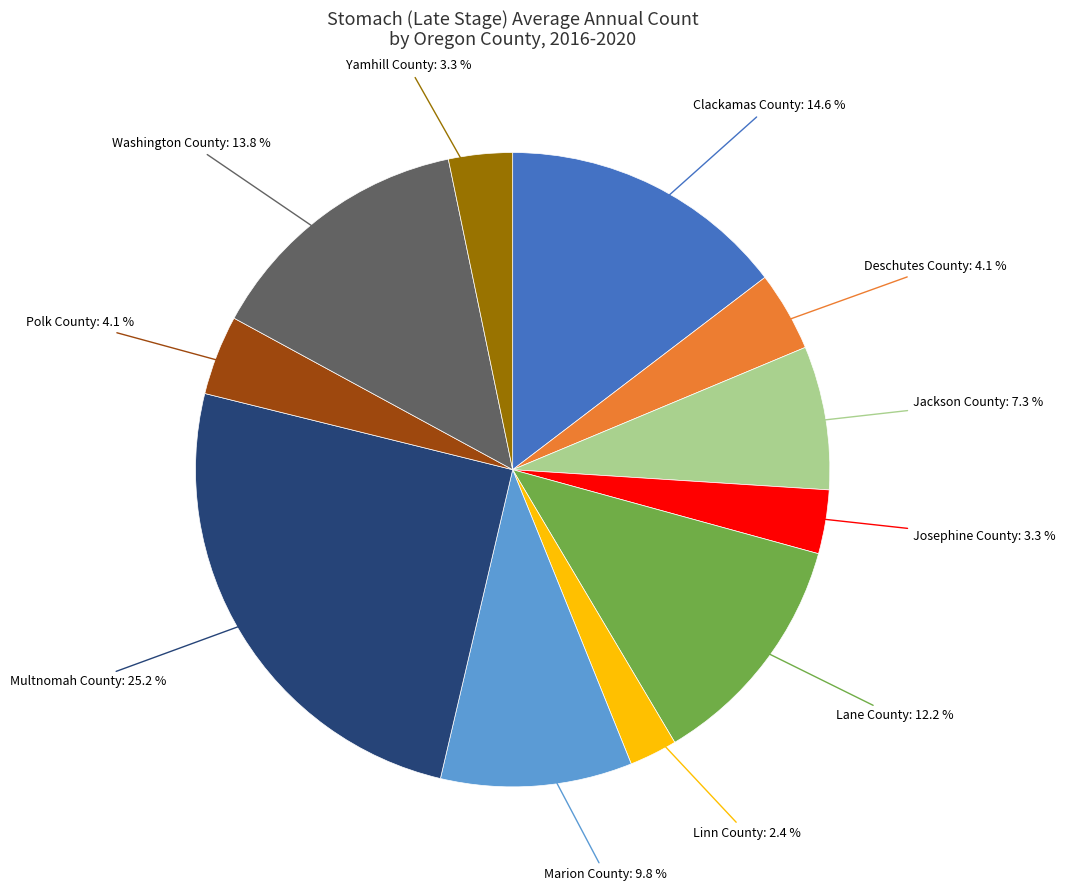

True or false: Washington County accounts for 14% of the total.

True